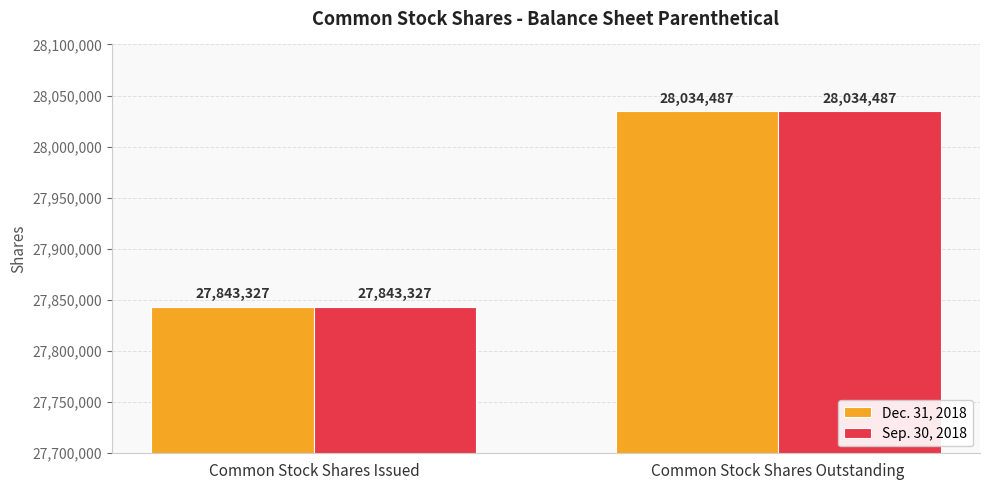

At which category does the chart reach its peak across all series?

Common Stock Shares Outstanding